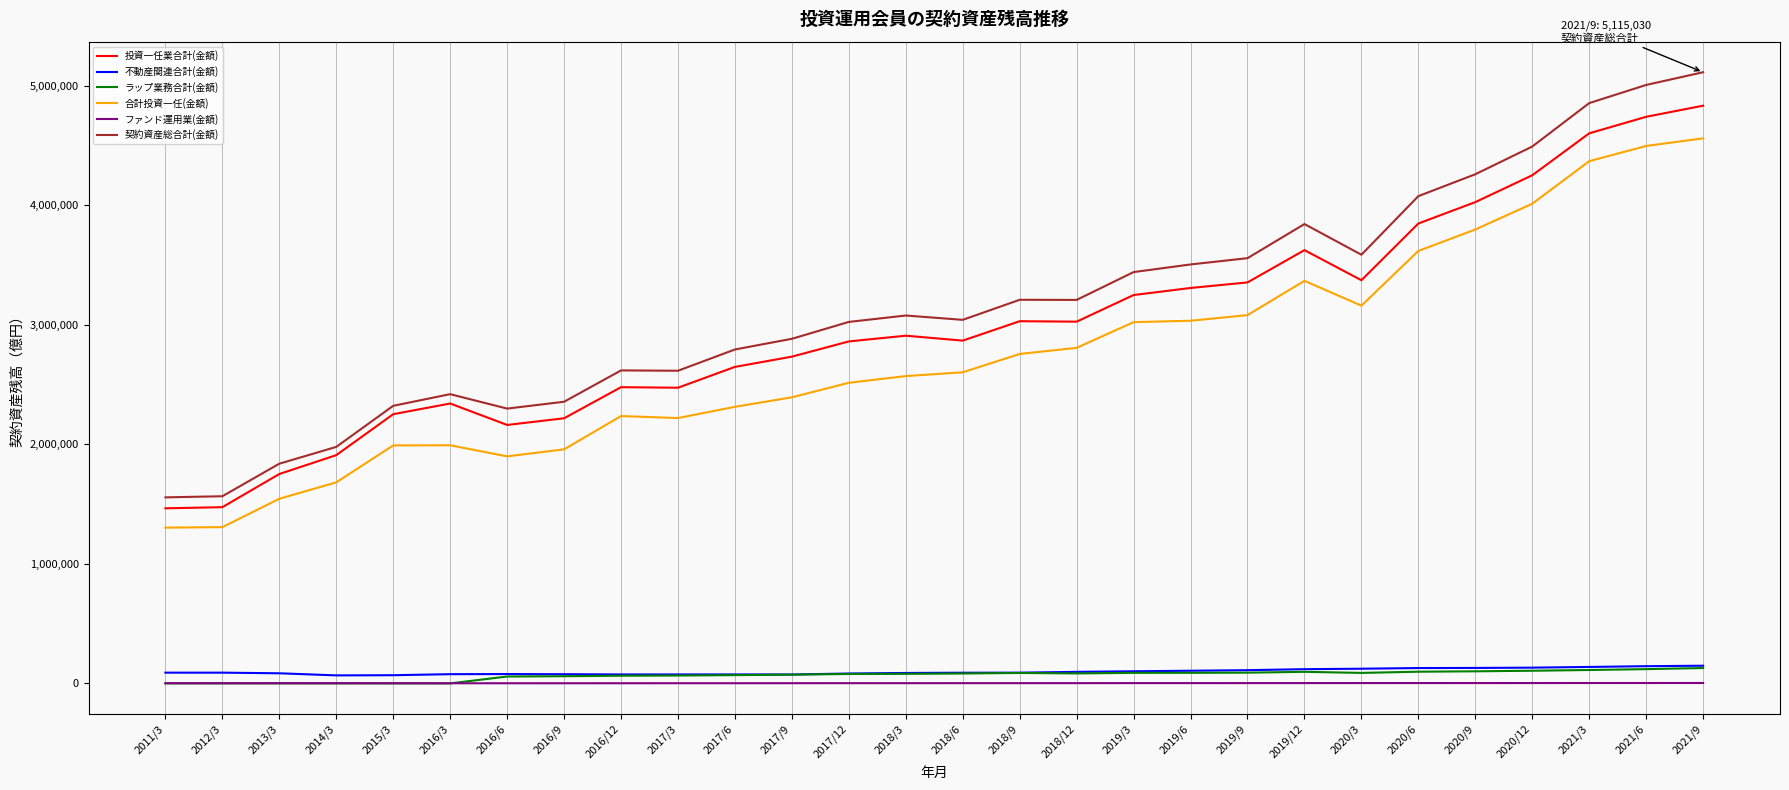

What is the maximum value shown in the chart?

5115030.4